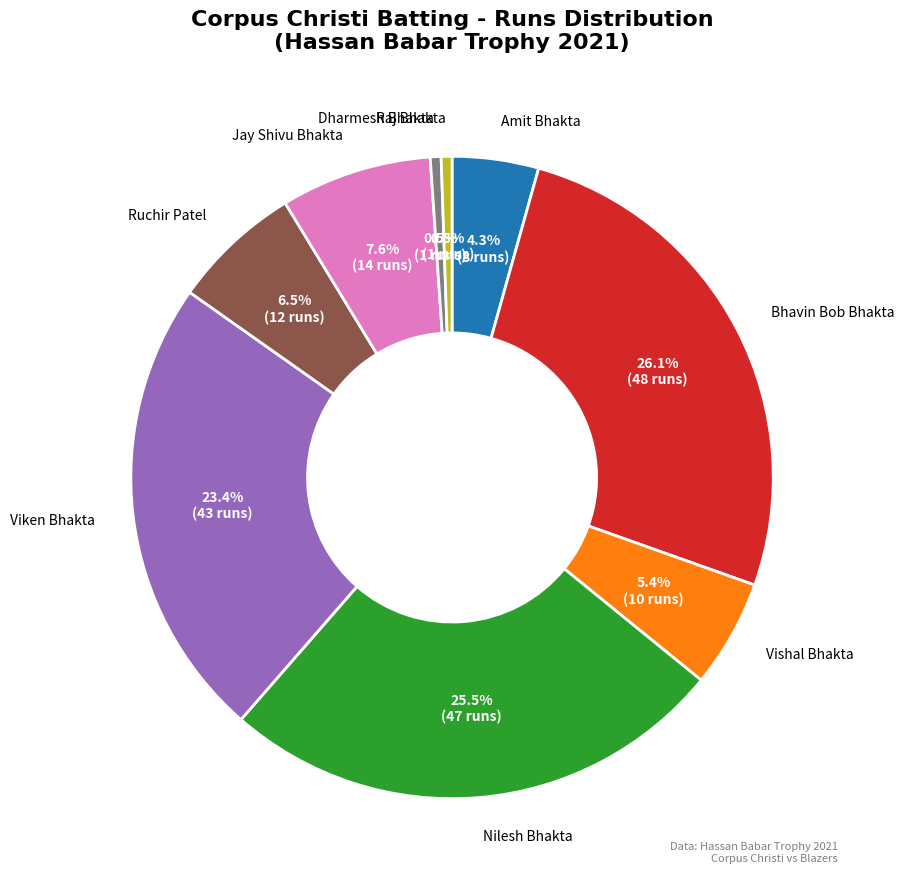

Count the number of slices in the pie.

9